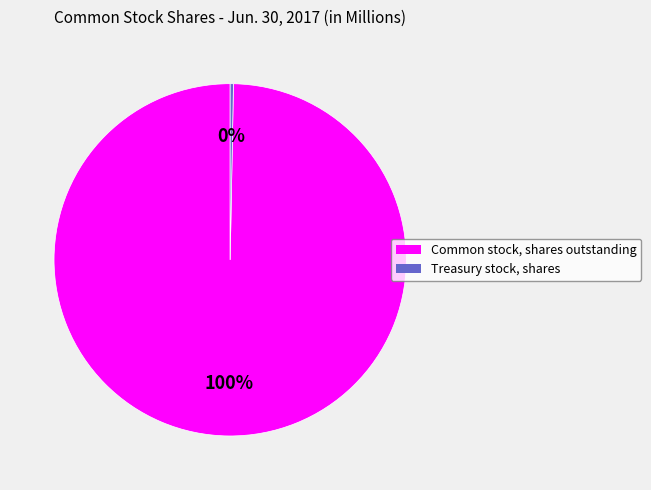

Is it true that Common stock, shares outstanding is 100% of the pie?

True